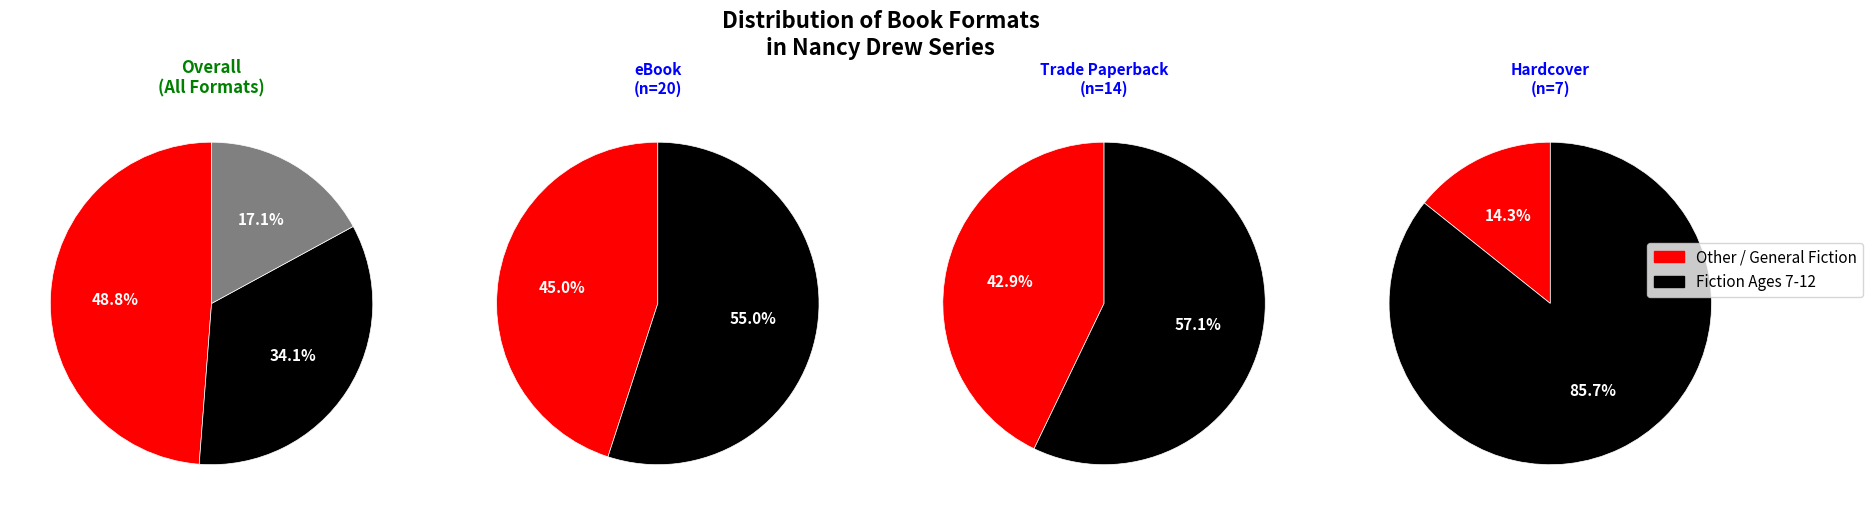

What percentage is NOT represented by Hardcover?

82.9%